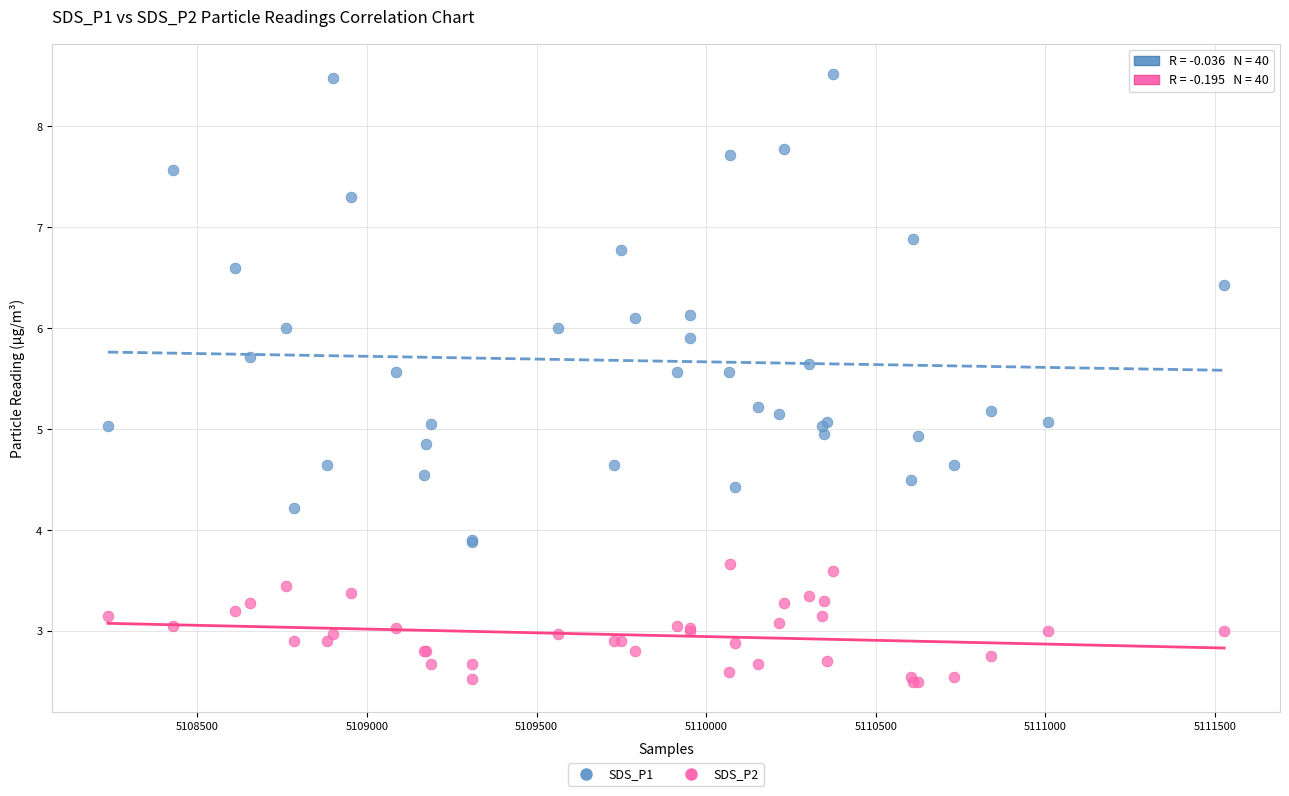

Which series contains the highest Y value?

SDS_P1